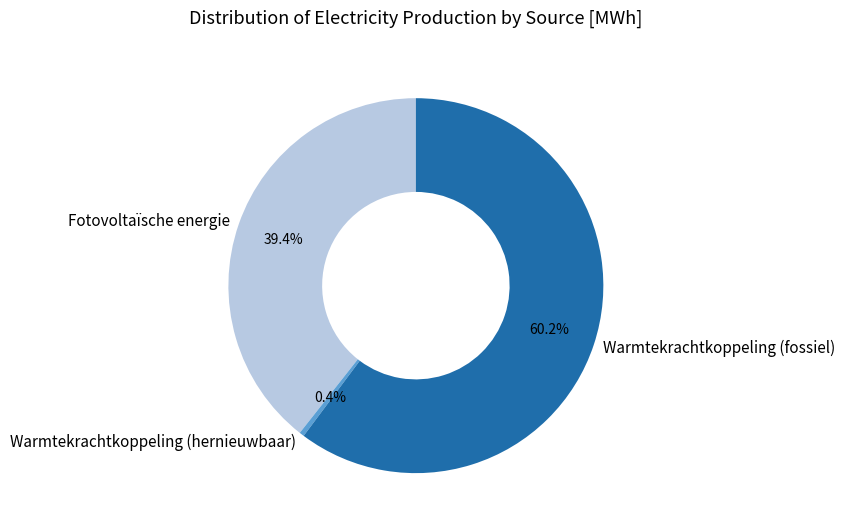

Which slice is the largest?

Warmtekrachtkoppeling (fossiel)